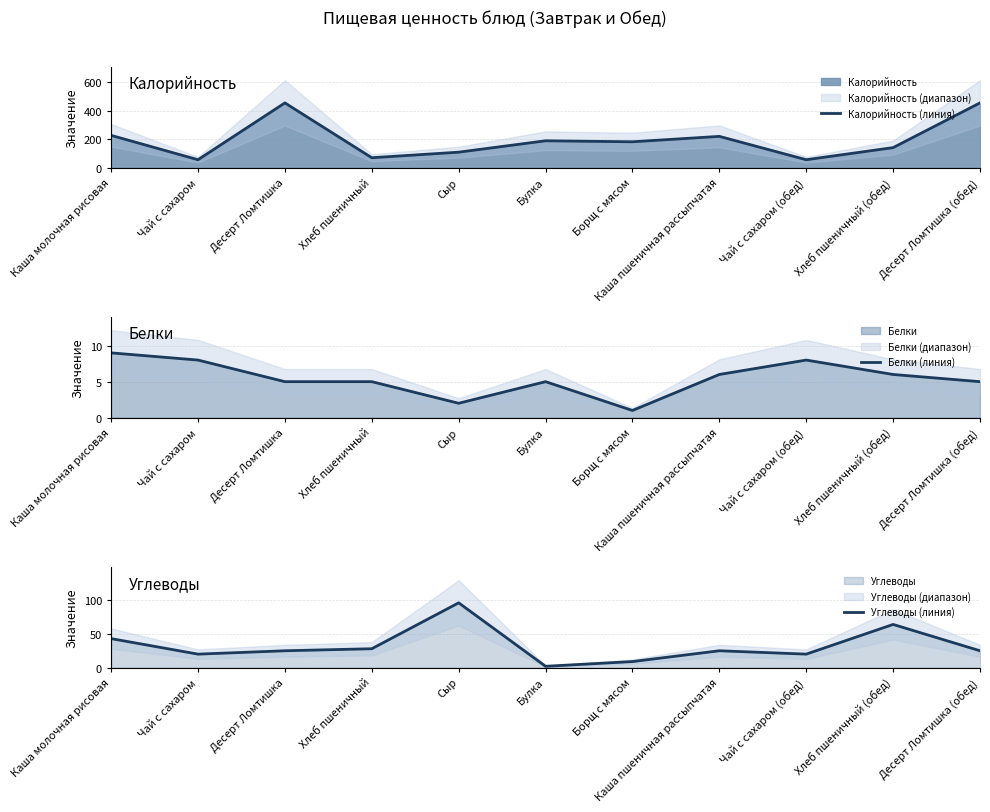

Reading left to right, list all the values displayed in this chart.

Калорийность (линия): Каша молочная рисовая=227	Чай с сахаром=56	Десерт Ломтишка=455	Хлеб пшеничный=70	Сыр=109	Булка=189	Борщ с мясом=182	Каша пшеничная рассыпчатая=220	Чай с сахаром (обед)=56	Хлеб пшеничный (обед)=141	Десерт Ломтишка (обед)=455
Белки (линия): Каша молочная рисовая=9	Чай с сахаром=8	Десерт Ломтишка=5	Хлеб пшеничный=5	Сыр=2	Булка=5	Борщ с мясом=1	Каша пшеничная рассыпчатая=6	Чай с сахаром (обед)=8	Хлеб пшеничный (обед)=6	Десерт Ломтишка (обед)=5
Углеводы (линия): Каша молочная рисовая=43	Чай с сахаром=20	Десерт Ломтишка=25	Хлеб пшеничный=28	Сыр=96	Булка=2	Борщ с мясом=9	Каша пшеничная рассыпчатая=25	Чай с сахаром (обед)=20	Хлеб пшеничный (обед)=64	Десерт Ломтишка (обед)=25